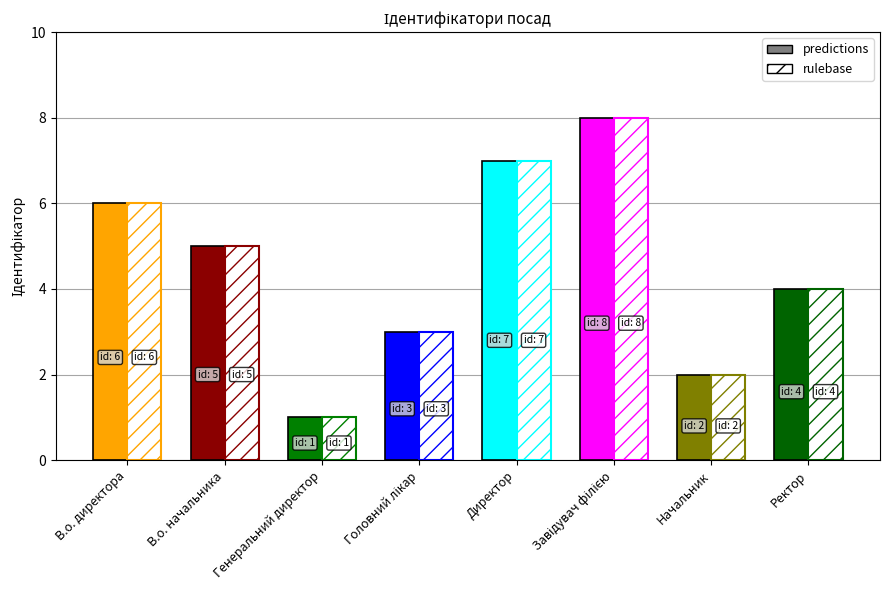

The value at Генеральний директор is 1. True or false?

False